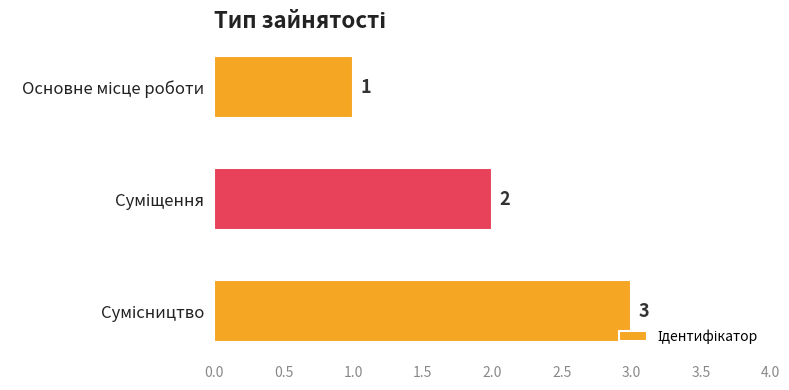

Count the values in the range 1 to 3.

3